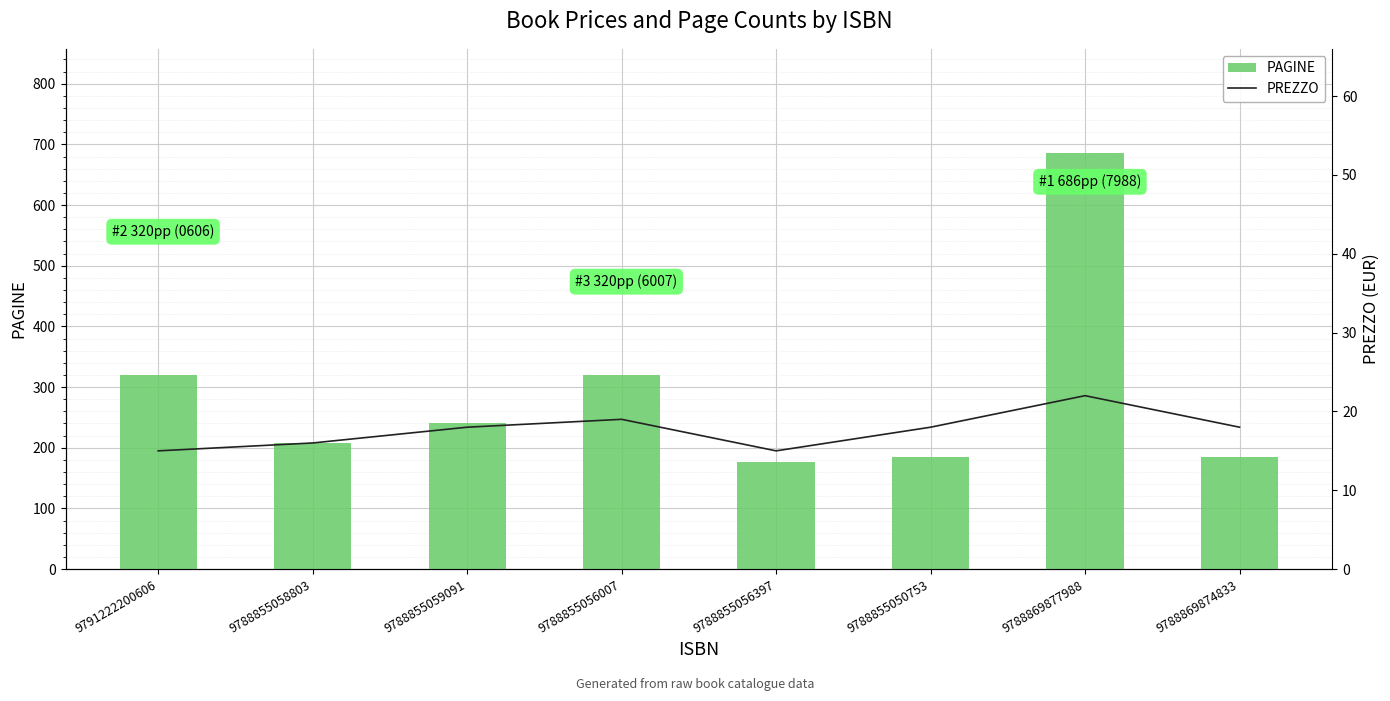

What is the sum of all PREZZO values?

141